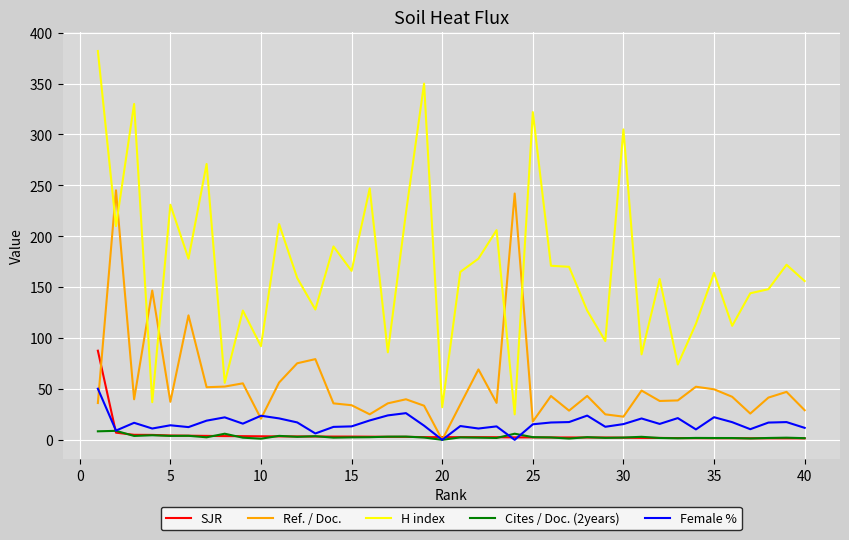

What are all the series names shown in the legend?

SJR, Ref. / Doc., H index, Cites / Doc. (2years), Female %